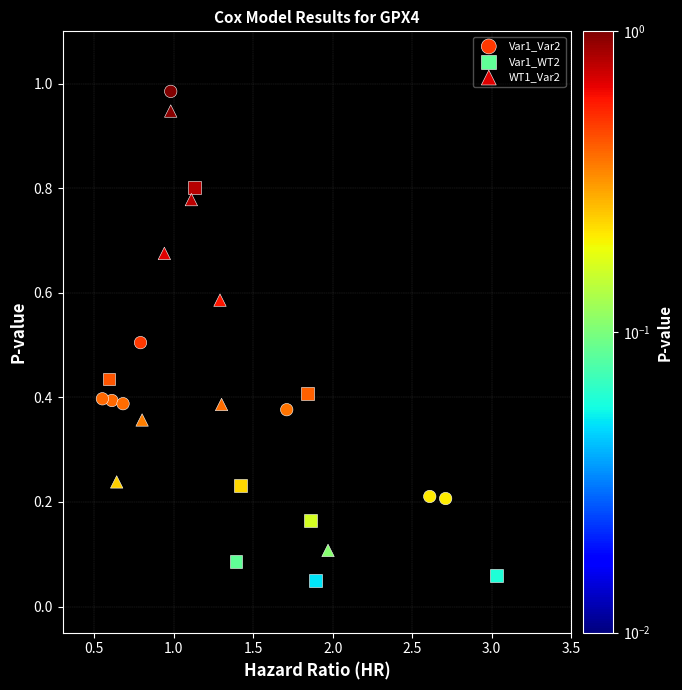

What are all the series names shown in the legend?

Var1_Var2, Var1_WT2, WT1_Var2